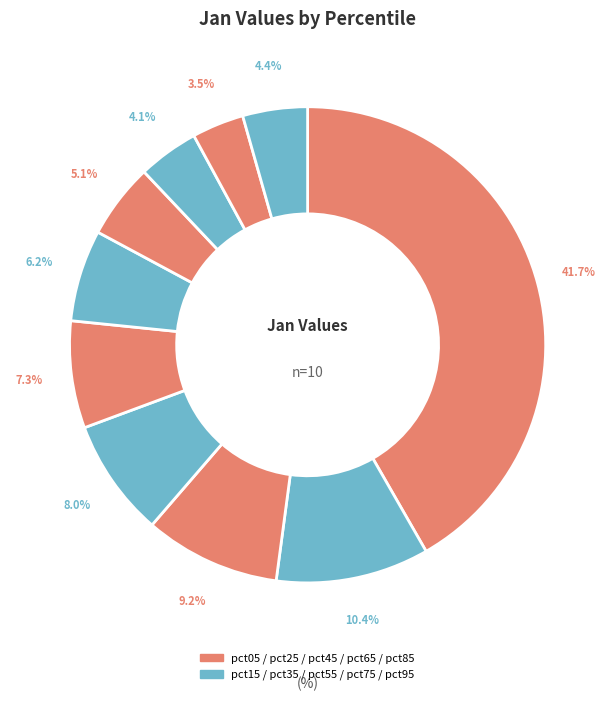

Is there a majority slice in this chart?

No